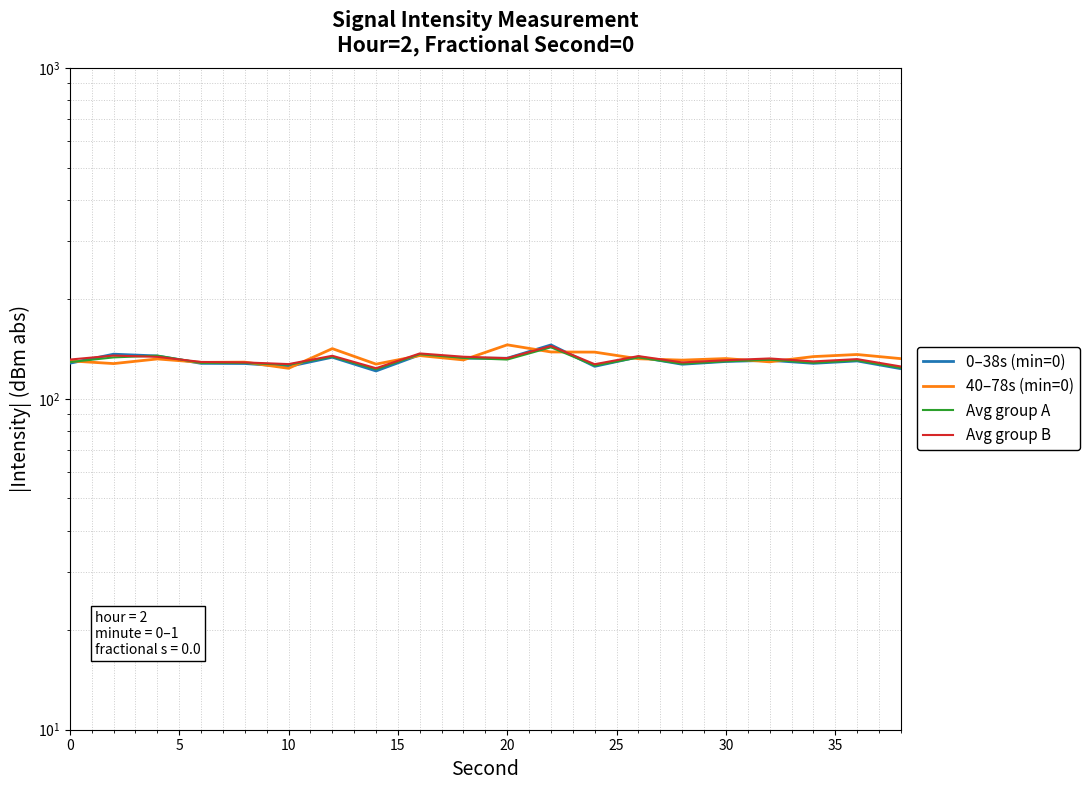

Reading left to right, transcribe all the data shown in this chart.

0–38s (min=0): 128.2	136.5	134.8	128.1	127.9	125.3	133.6	121.5	135.9	132.7	132.7	145.6	125.4	134.0	127.3	129.8	130.8	128.1	130.2	123.4
40–78s (min=0): 130.3	127.9	132.0	128.9	129.2	123.7	141.9	127.4	135.2	131.2	145.7	138.6	138.5	132.2	131.0	132.4	129.4	134.2	136.2	132.3
Avg group A: 129.2	133.5	135.1	128.5	128.4	126.8	134.2	122.9	136.5	133.0	131.5	143.2	126.1	133.4	127.7	129.9	131.3	128.6	130.7	124.1
Avg group B: 131.5	135.2	134.0	129.3	128.9	127.4	135.0	123.8	137.2	134.1	132.8	144.5	127.3	134.7	128.9	130.9	132.5	129.8	131.9	125.3